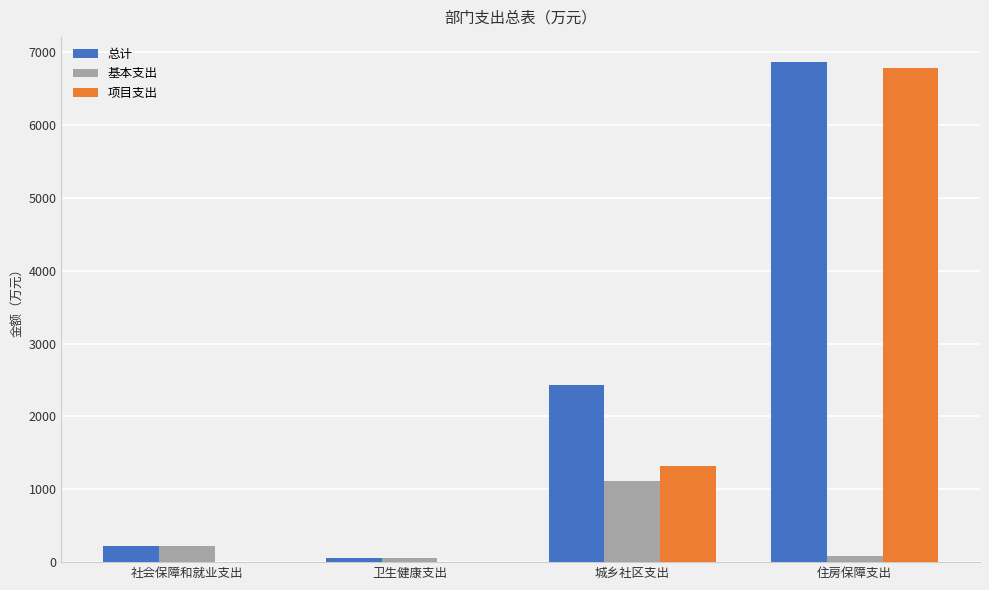

The value of 总计 at 城乡社区支出 is 4023.3. True or false?

False